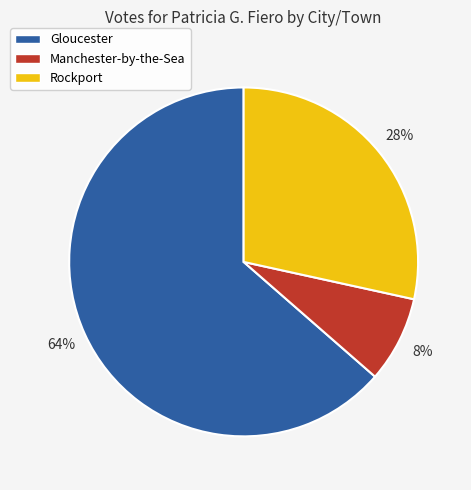

What is the smallest slice in the pie chart?

Manchester-by-the-Sea